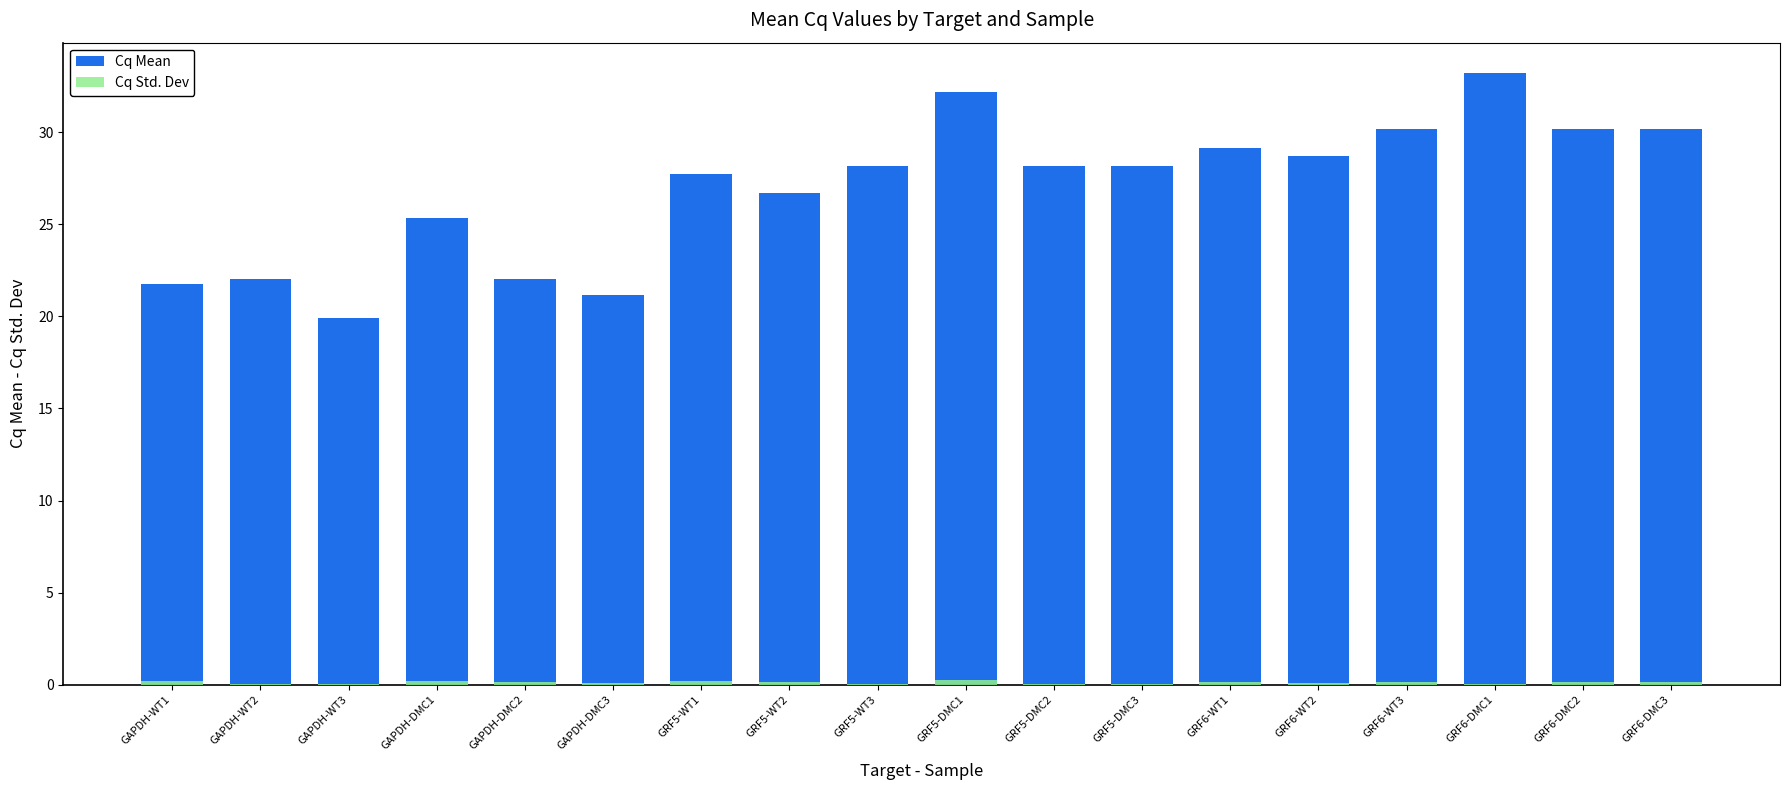

What is the sum of the Cq Mean values at GRF6-WT3 and GRF6-DMC2?

60.3